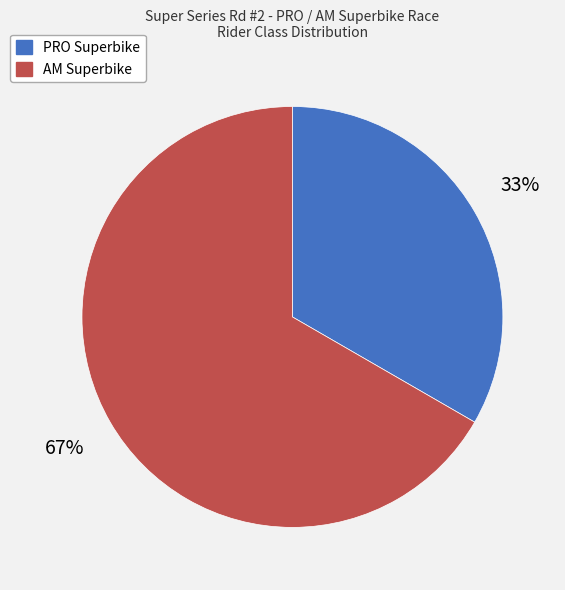

Is the sum of AM Superbike and PRO Superbike greater than half?

Yes